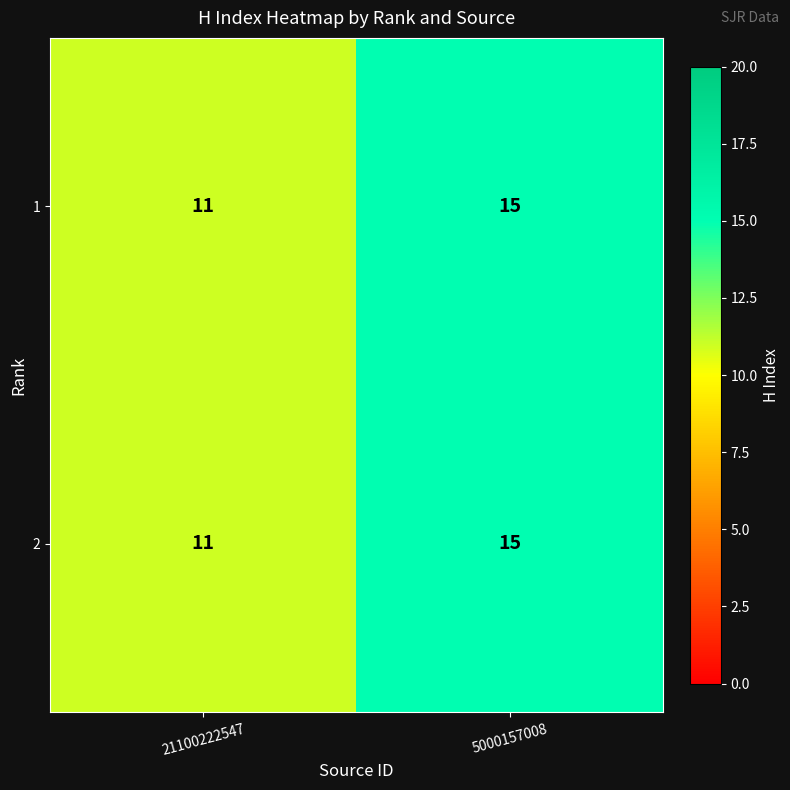

At which label is 1 closest to 13?

21100222547